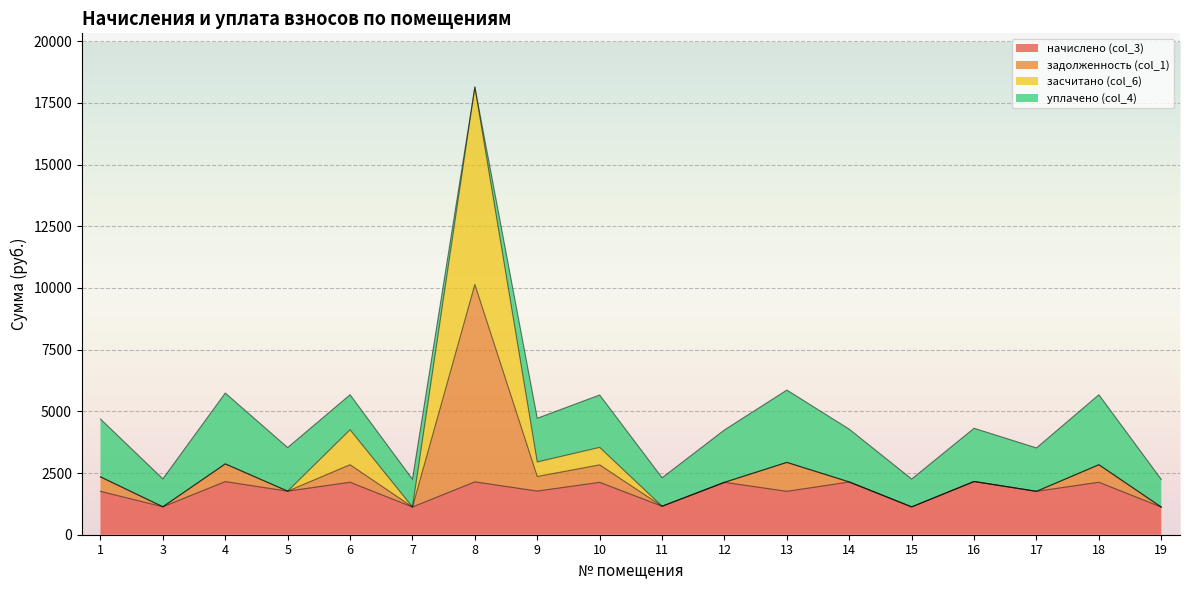

How many lines are shown in the chart?

4